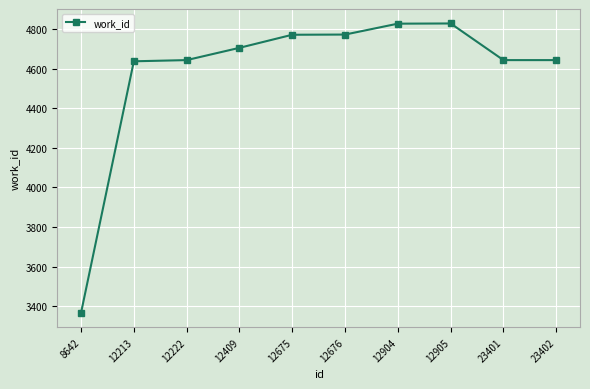

What is the ratio of the value at 12676 to the value at 23401?

1.0